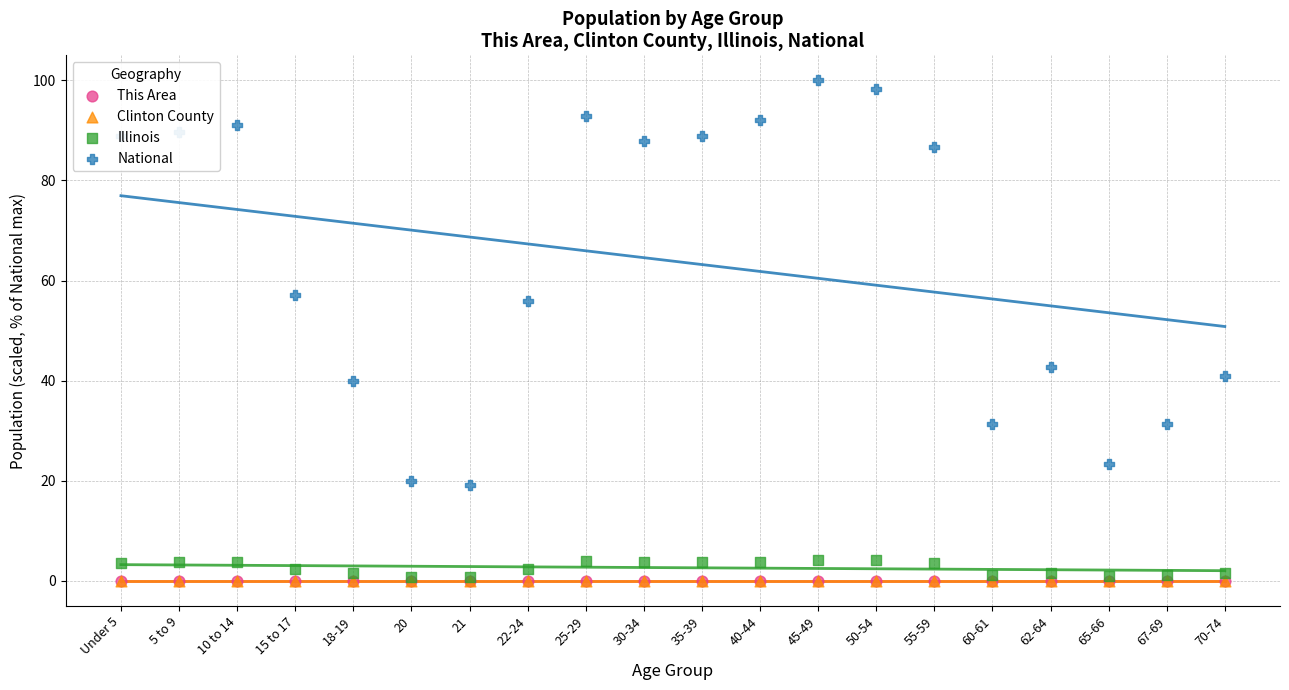

Which series has the largest total across all categories?

National